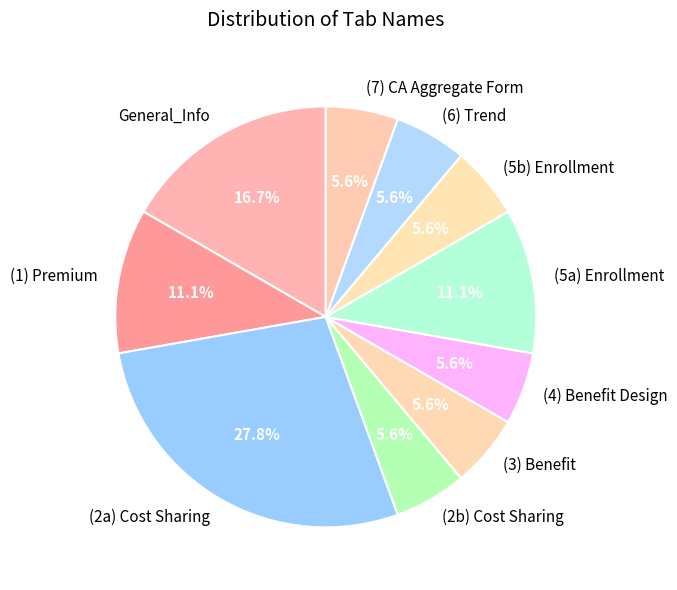

Is the sum of General_Info and (6) Trend greater than half?

No